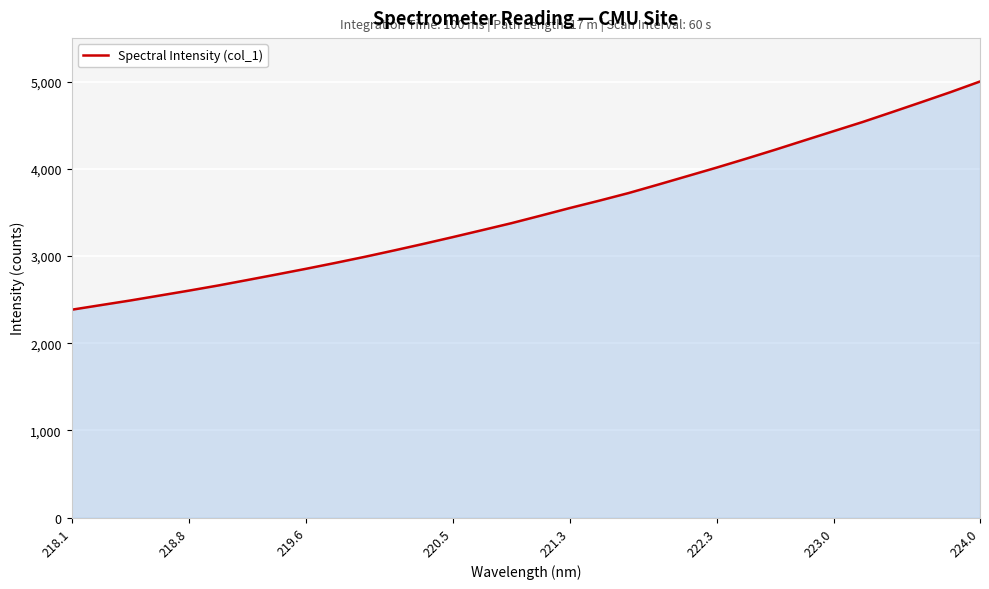

What is the maximum value shown in the chart?

5003.7